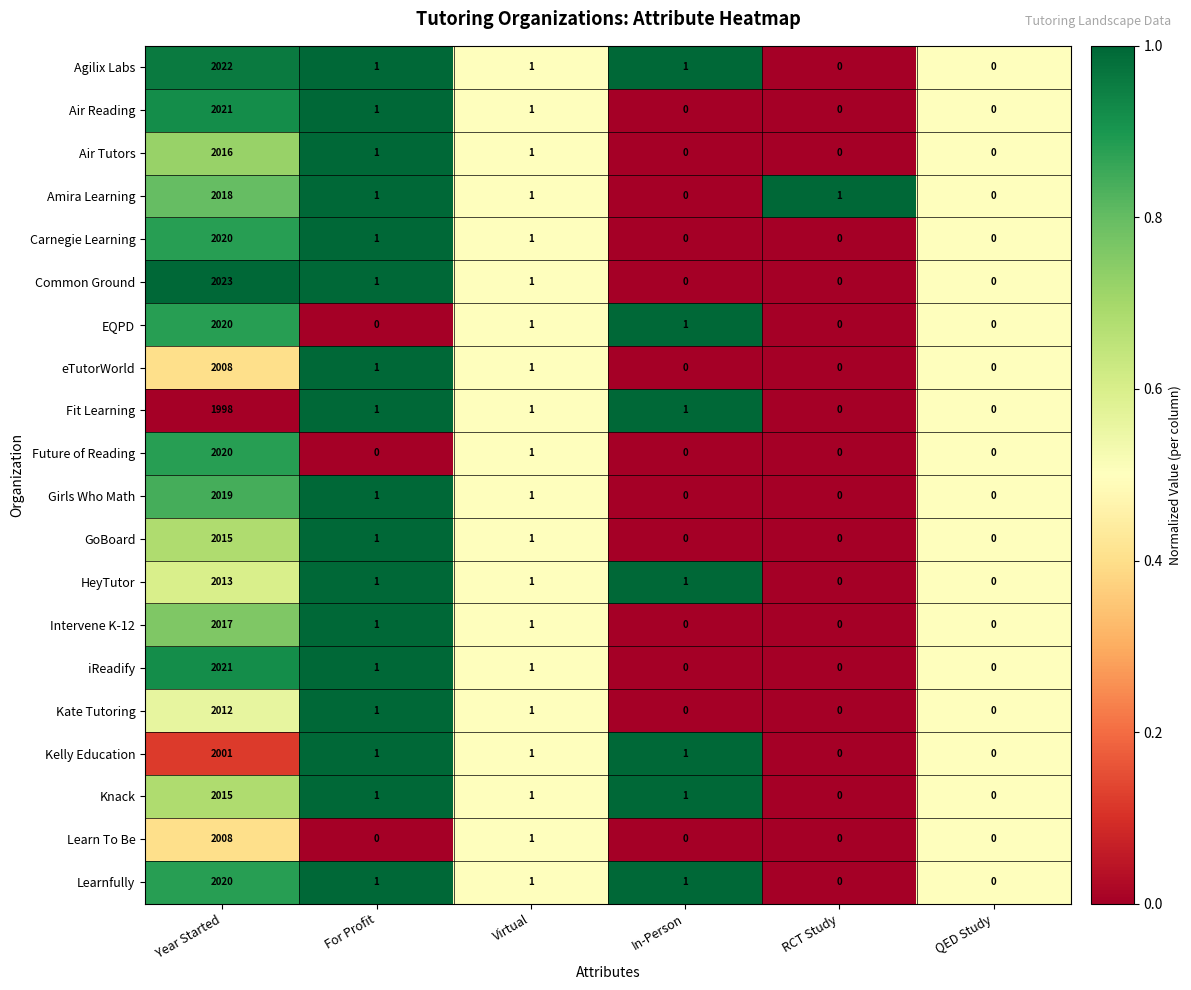

Count the number of categories in the chart.

6